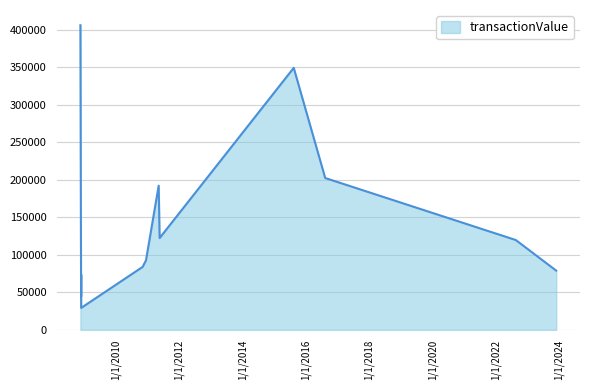

Where is the data nearest to the value 217738?

2016-08-11